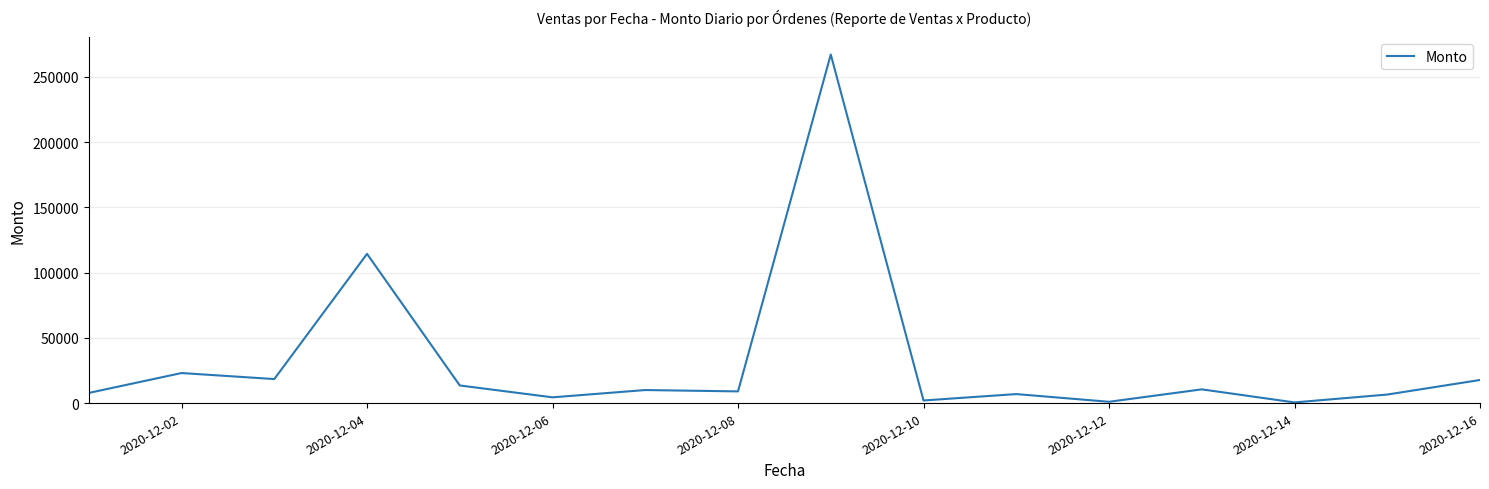

What is the greatest value displayed?

267030.0